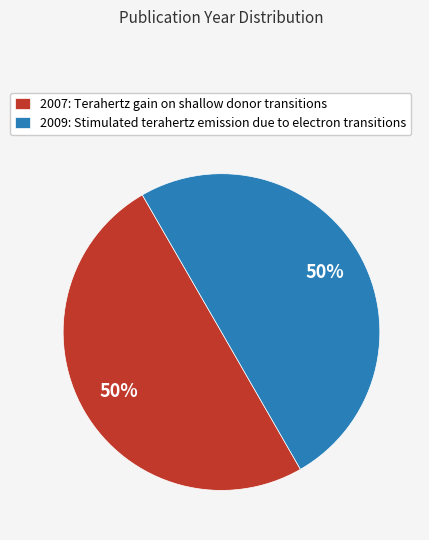

Is the sum of 2009: Stimulated terahertz emission due to electron transitions and 2007: Terahertz gain on shallow donor transitions greater than half?

Yes